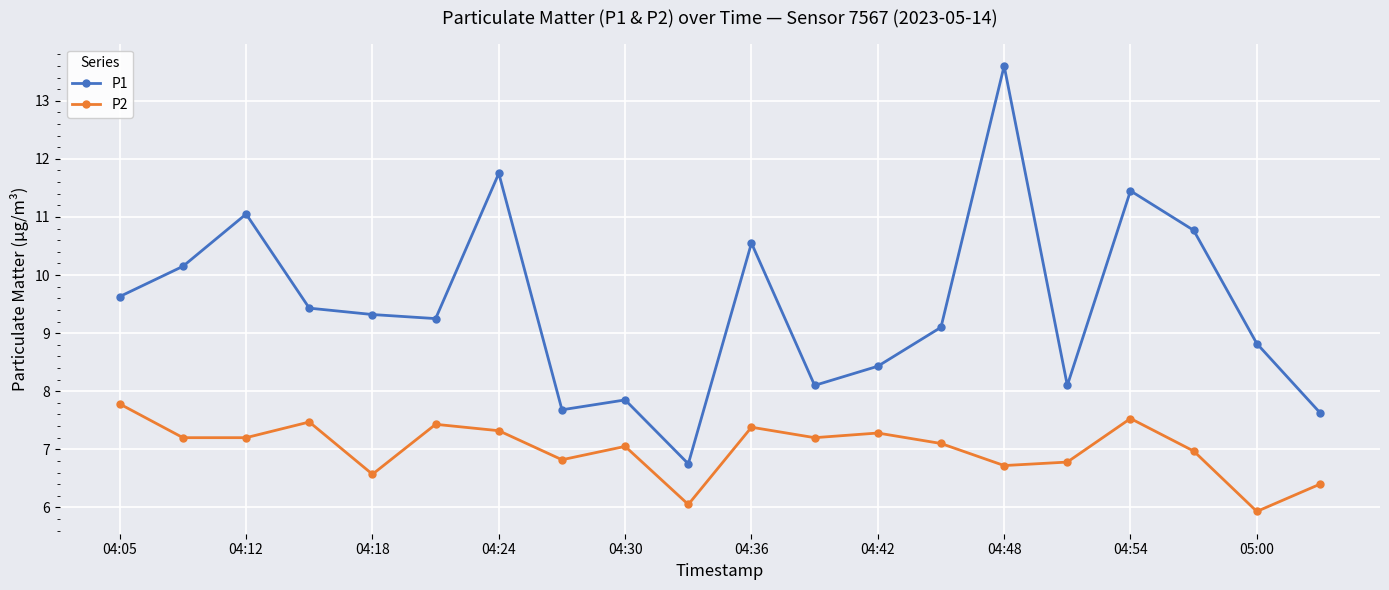

True or false: P2 has more than 1 points higher than both neighbors.

True